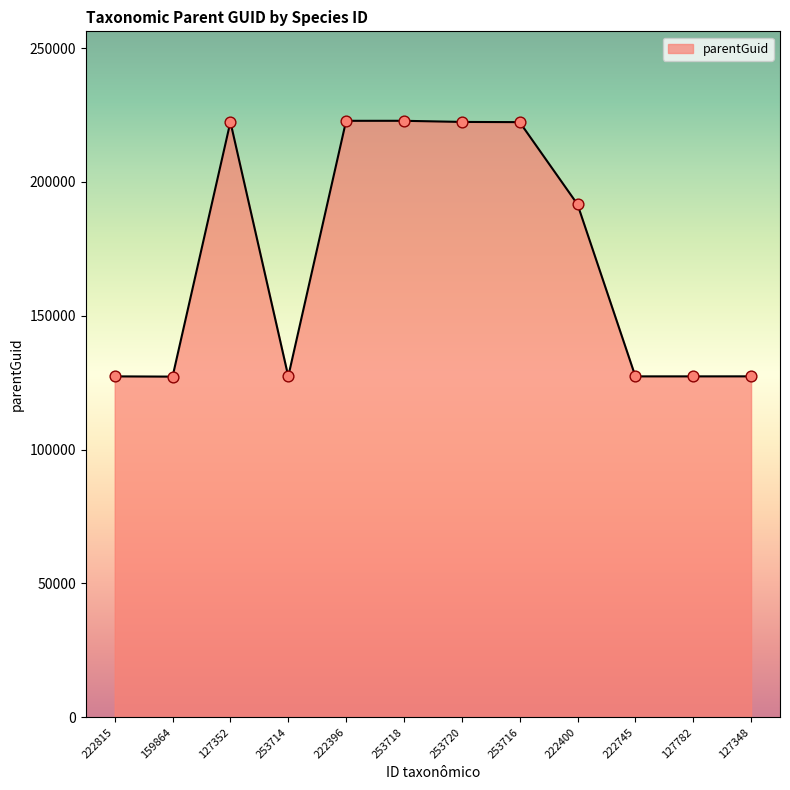

What is the change in value from 253720 to 222400?

-30786